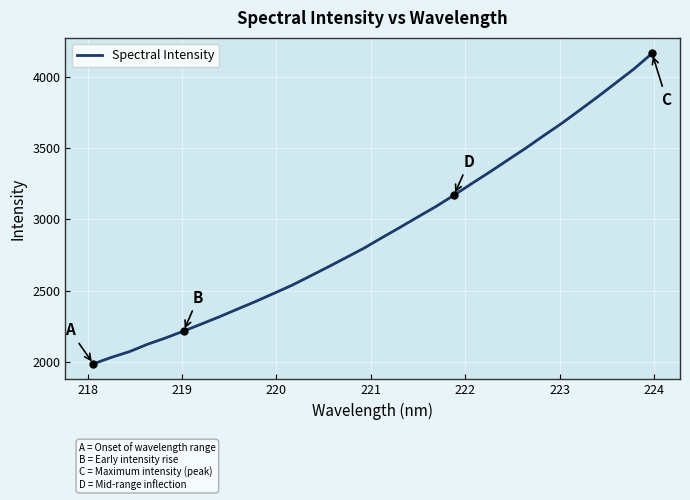

What is the maximum value shown in the chart?

4167.2